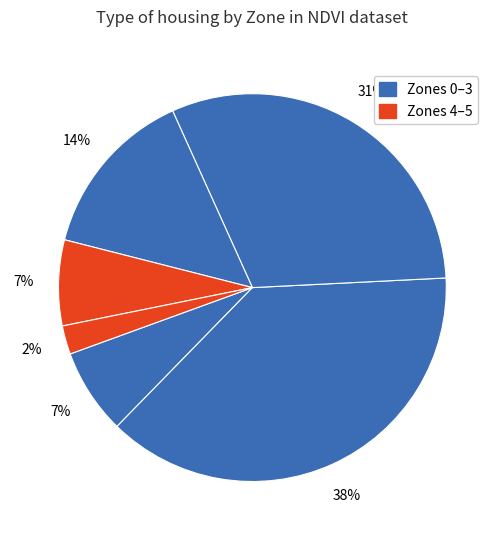

How many segments does this pie chart have?

6